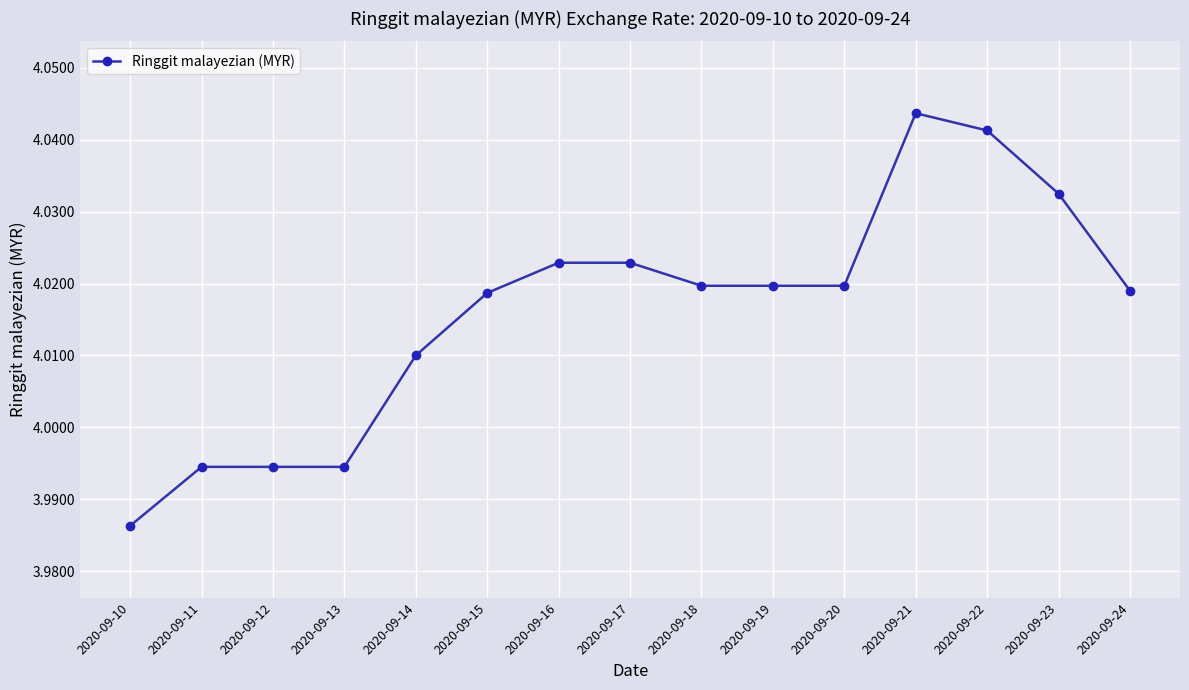

The chart shows a value of 5.4 at 2020-09-19. True or false?

False